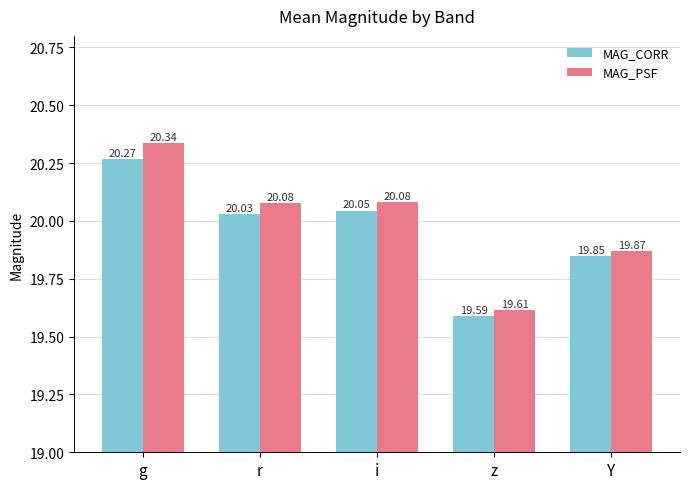

List the series in order of their peak value, lowest first.

MAG_CORR, MAG_PSF